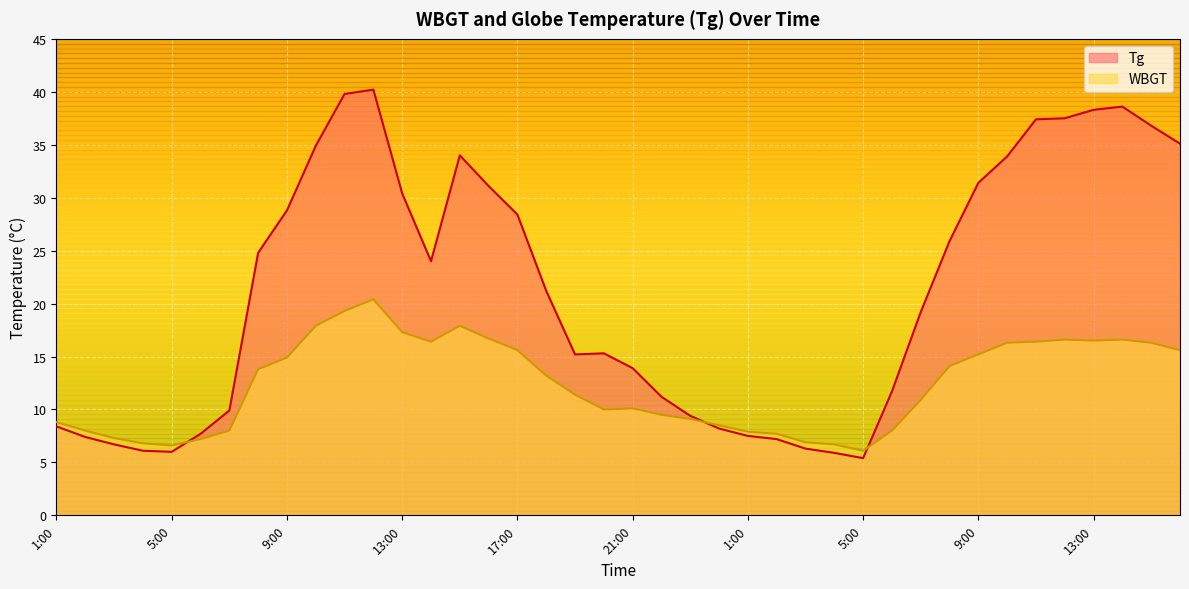

At how many categories does at least one series exceed 27?

16